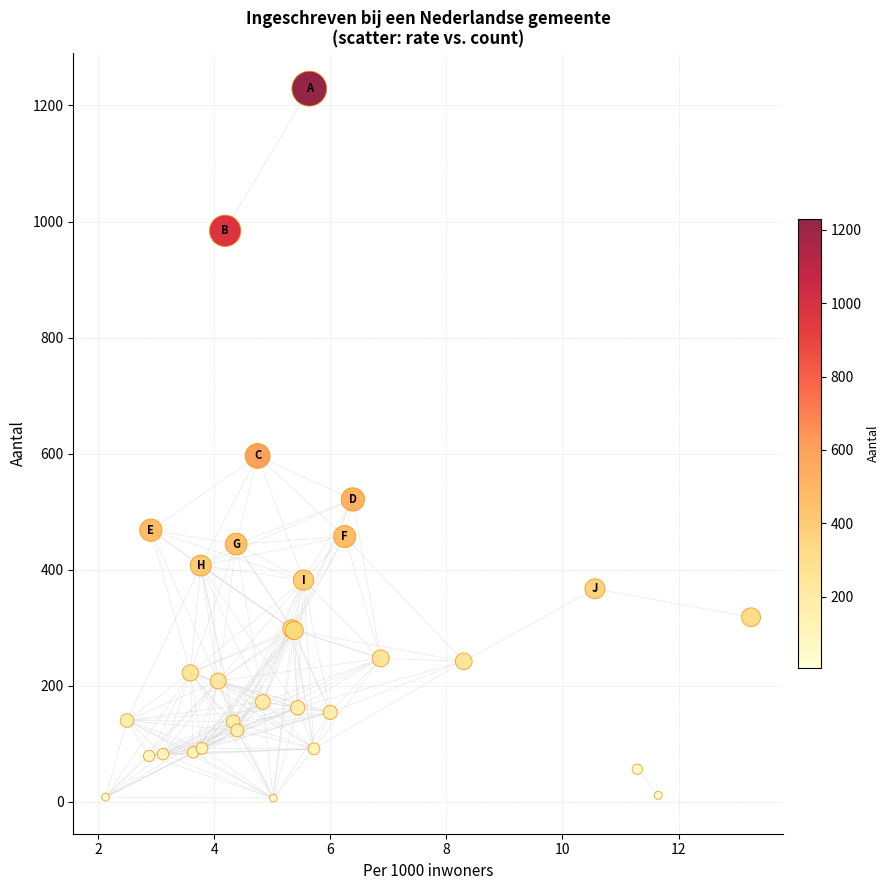

What Y value in the scatter plot is closest to 617?

596